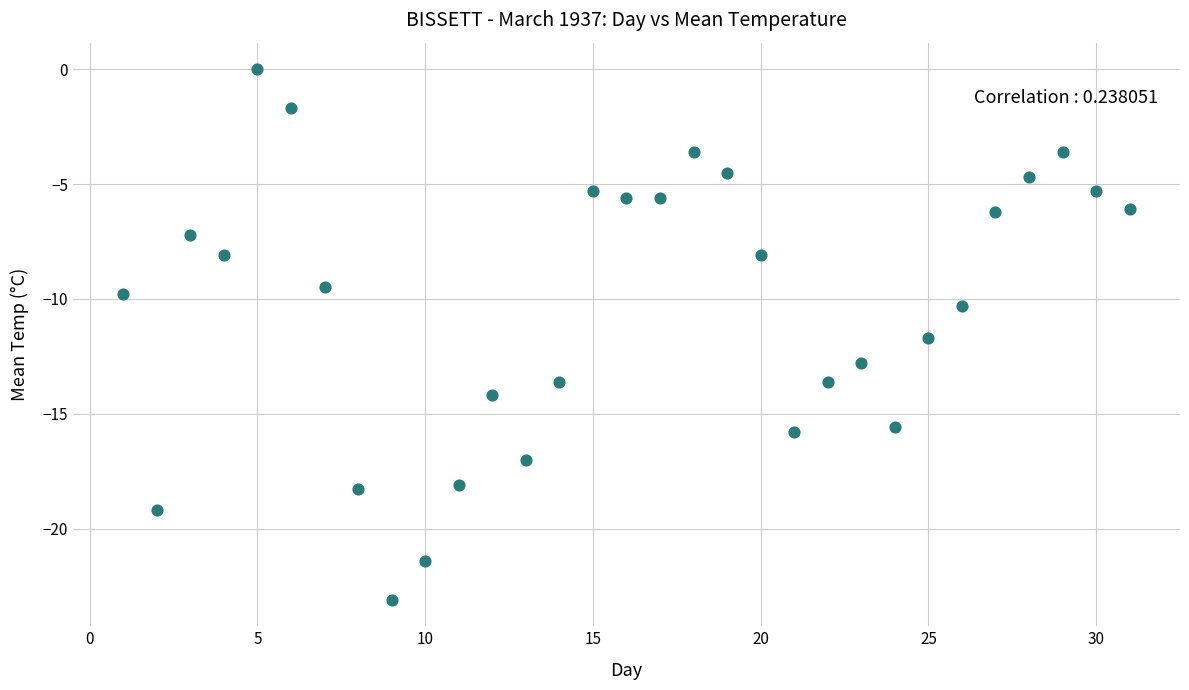

What is the range of Y values (max minus min)?

23.1